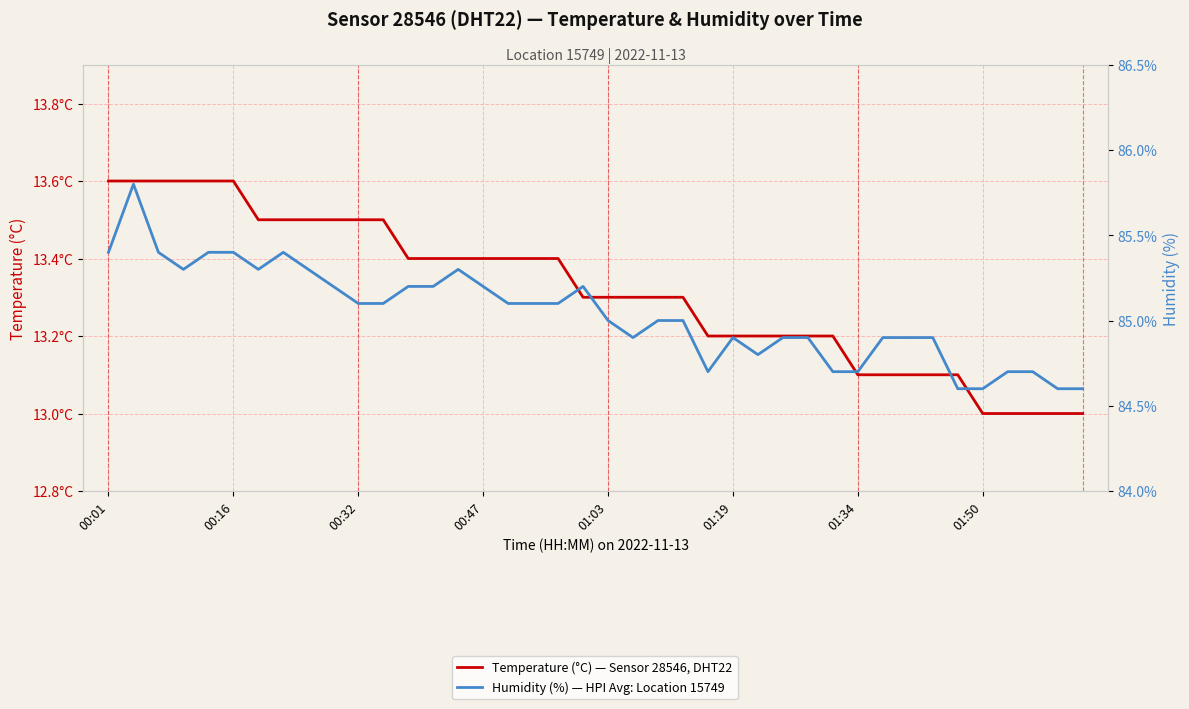

True or false: Humidity (%) — HPI Avg: Location 15749 and Temperature (°C) — Sensor 28546, DHT22 intersect in this chart.

False